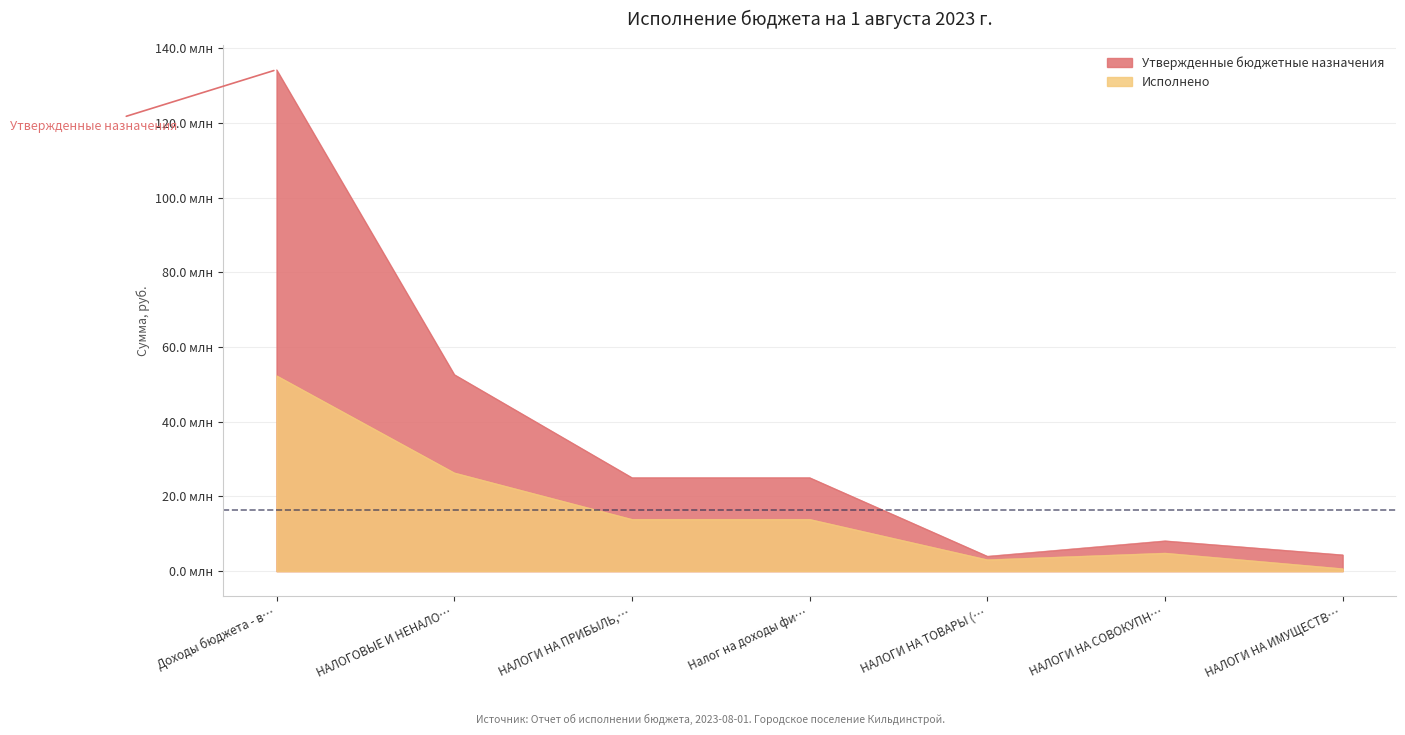

What position from the left is НАЛОГИ НА ПРИБЫЛЬ,…?

3